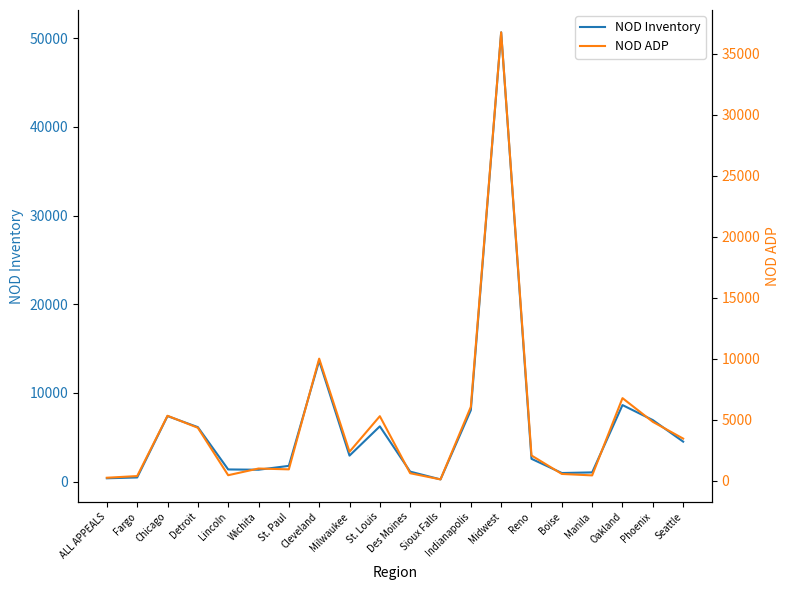

Between Des Moines and Indianapolis, which series saw the biggest shift?

NOD Inventory